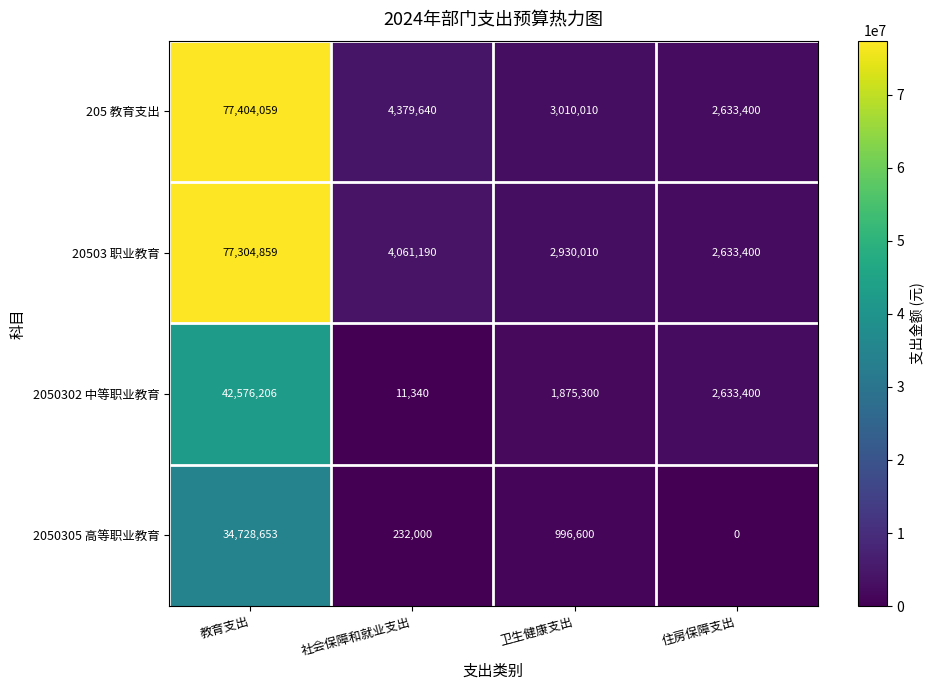

The value of 205 教育支出 at 卫生健康支出 is 3010010. True or false?

True